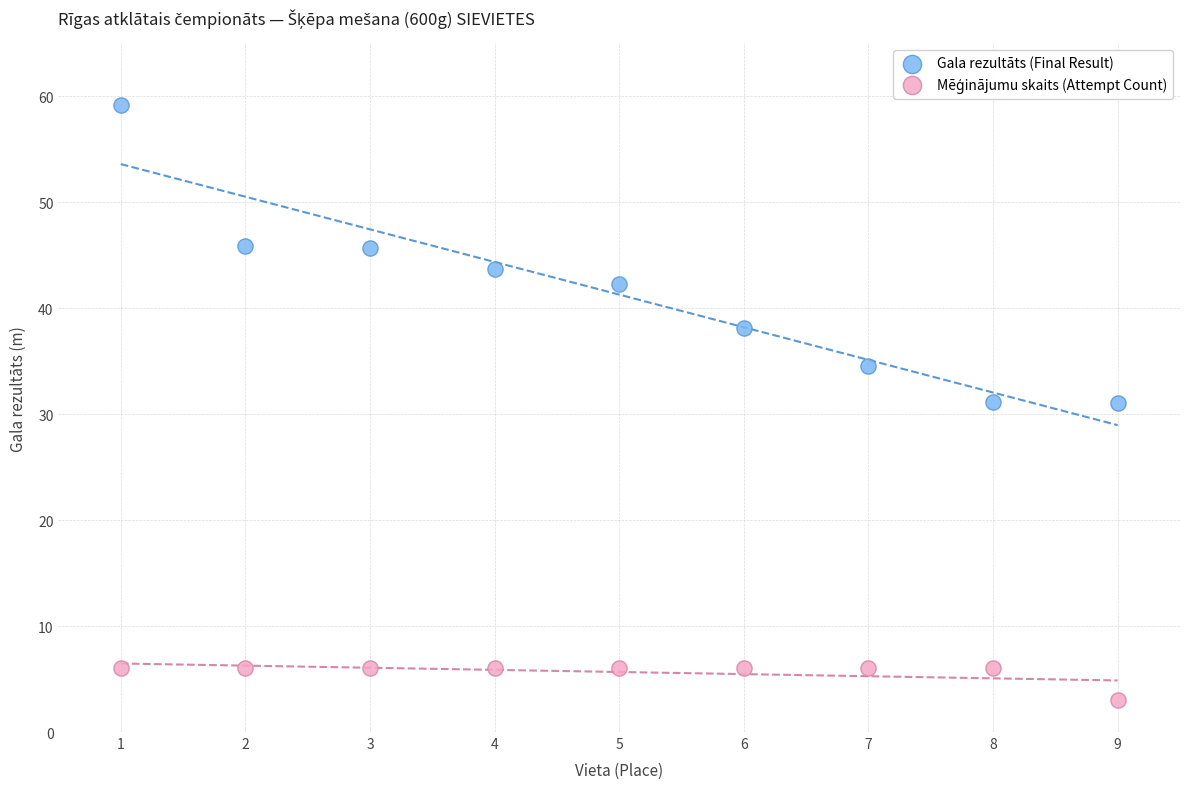

What is the X range (max minus min) for the scatter plot?

8.0